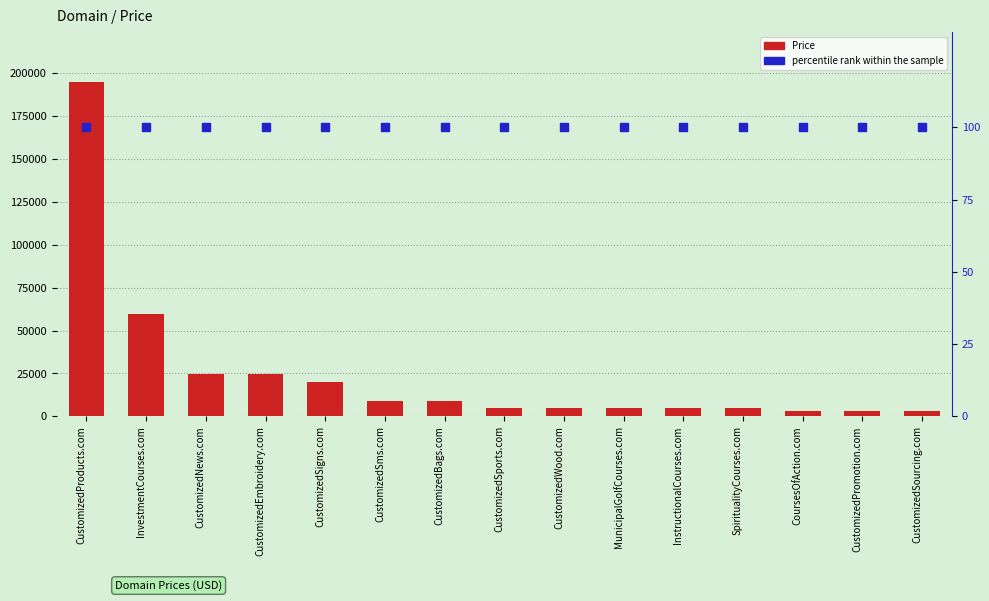

Is the value of percentile rank within the sample at CustomizedBags.com greater than the value of Price at CustomizedProducts.com?

No